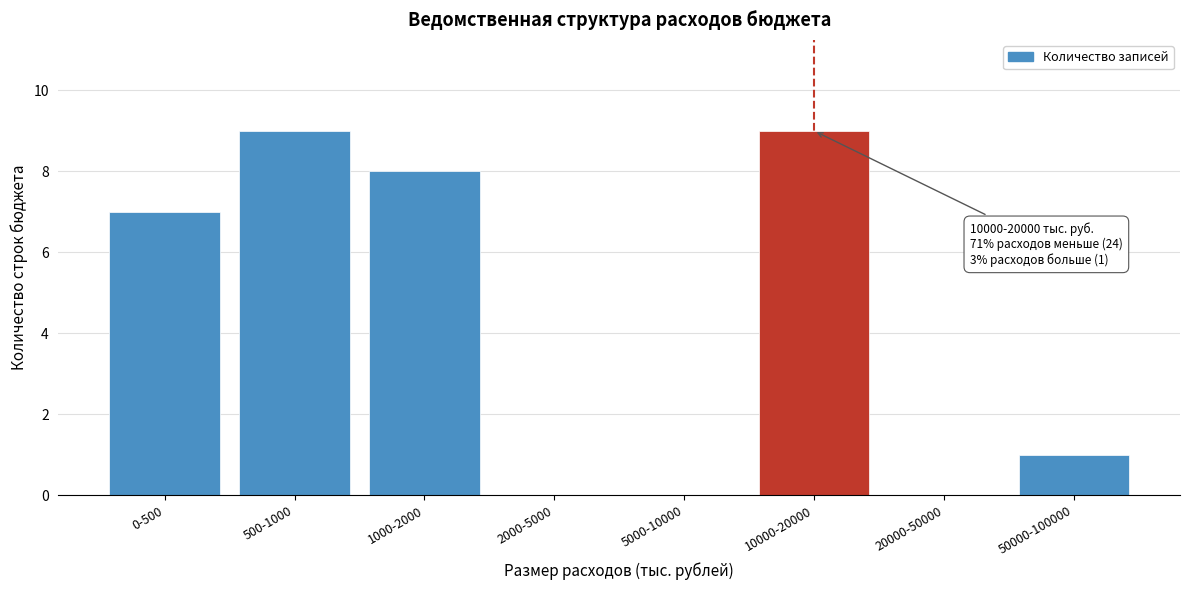

Reading left to right, list all the values displayed in this chart.

0-500=7	500-1000=9	1000-2000=8	2000-5000=0	5000-10000=0	10000-20000=9	20000-50000=0	50000-100000=1